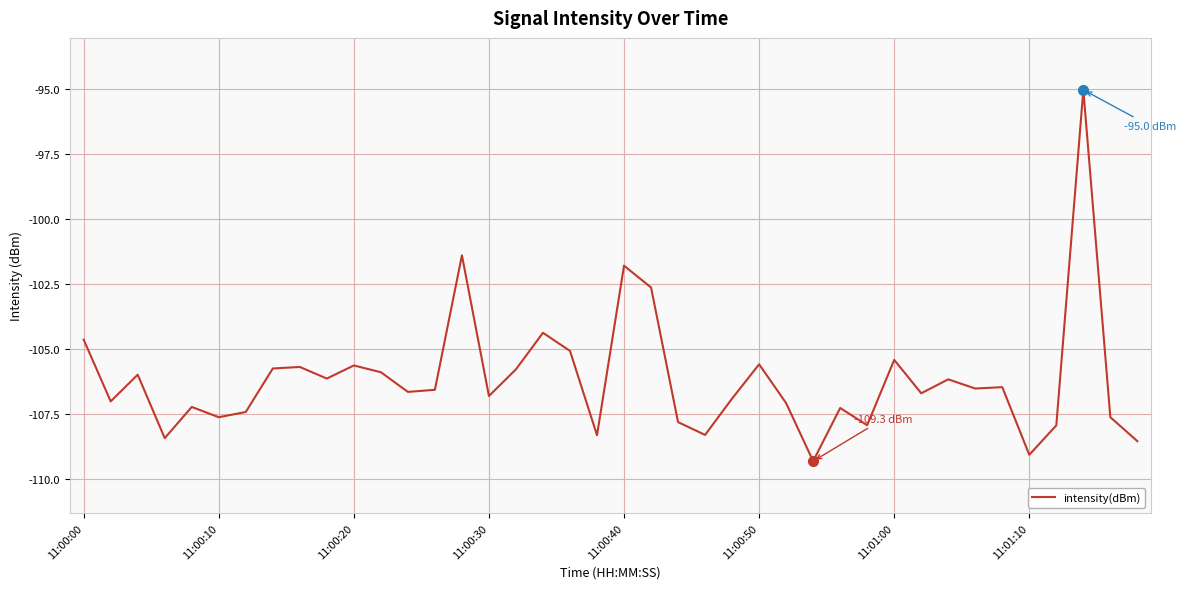

What is the sum of all values?

-4246.6